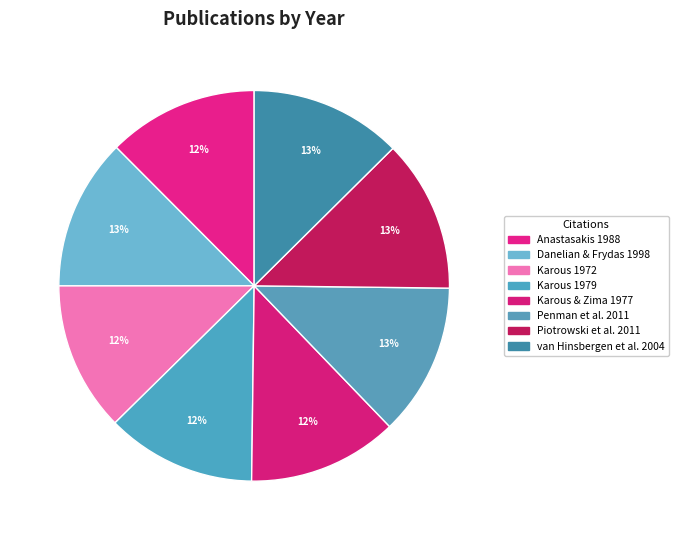

Is it true that Piotrowski et al. 2011 is 20% of the pie?

False